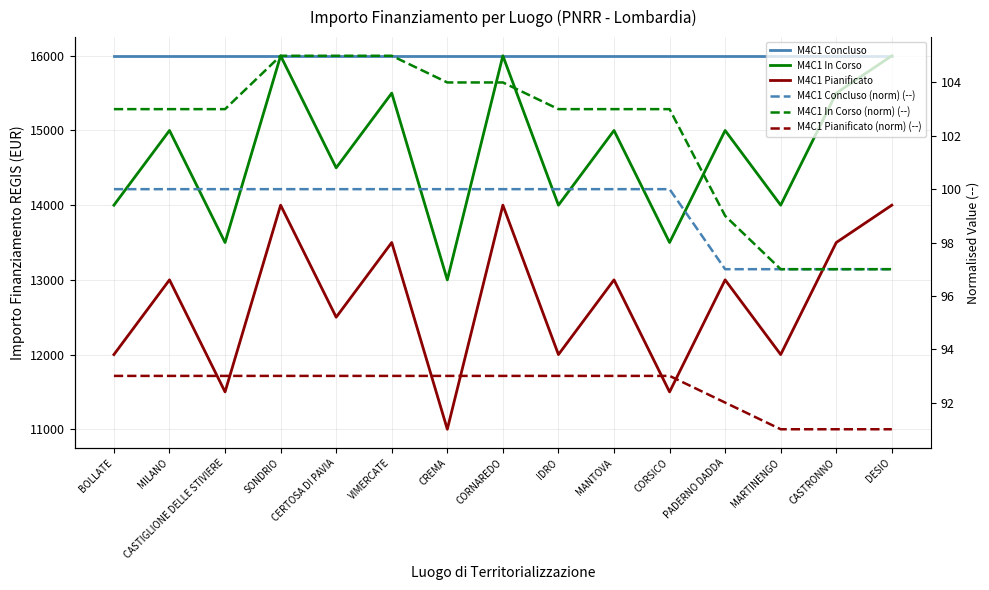

How many data points in M4C1 In Corso are less than 15000?

7